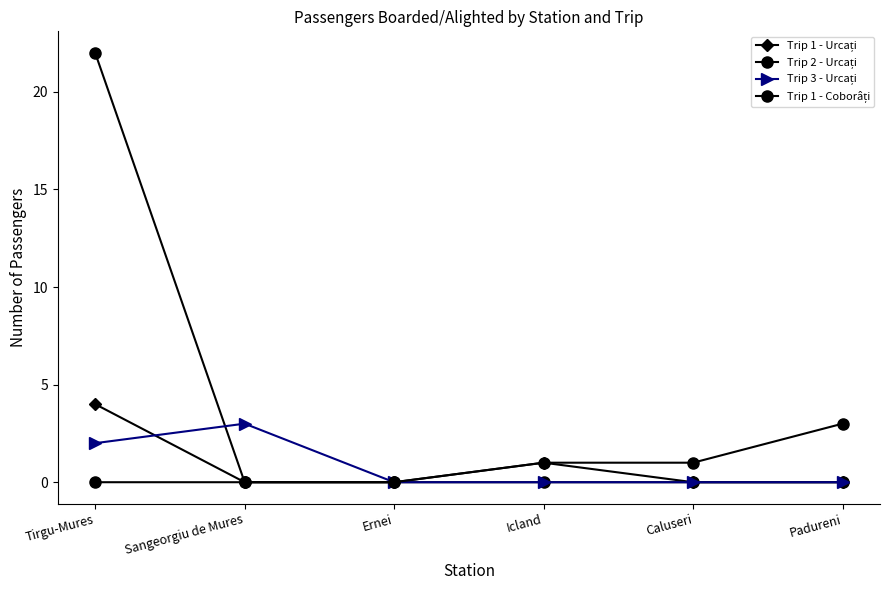

Between Sangeorgiu de Mures and Ernei, which series saw the biggest shift?

Trip 3 - Urcați